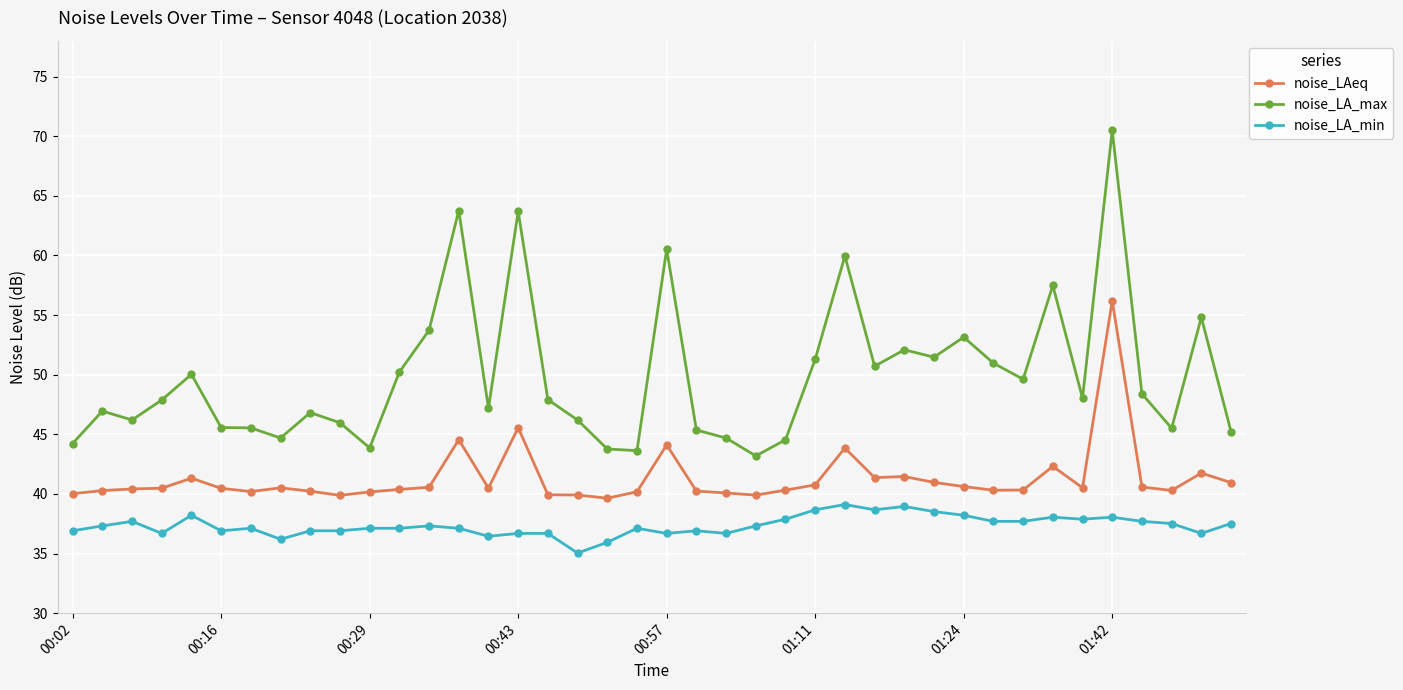

Which series has the widest spread of values?

noise_LA_max